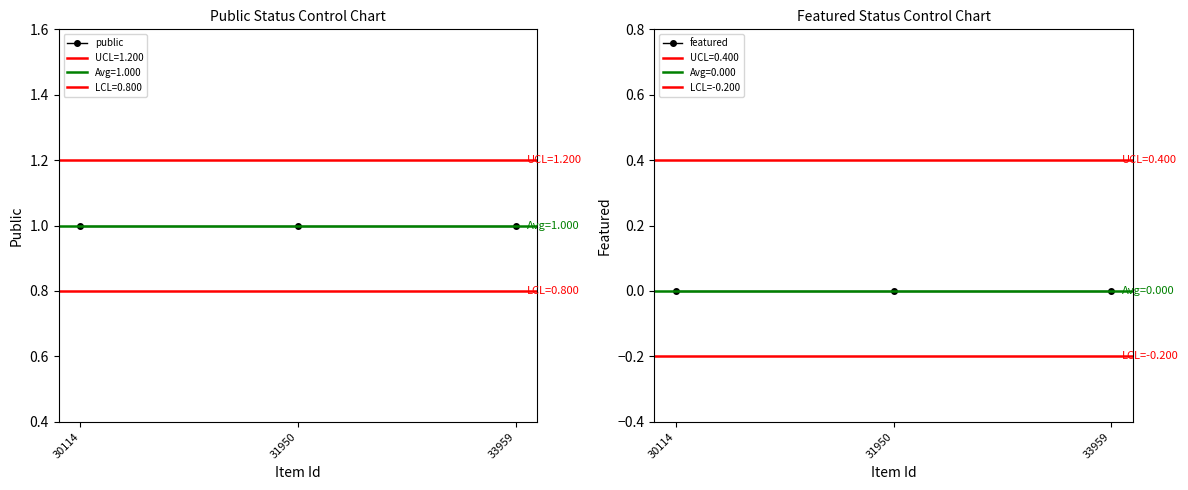

Is it true that featured equals 0 at 31950?

True